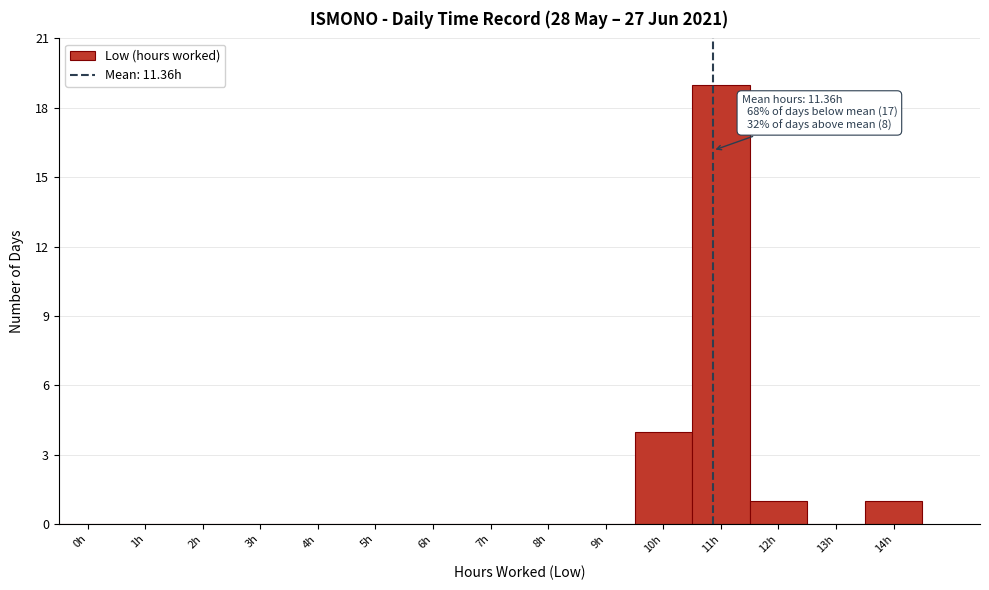

Reading left to right, extract all data points from this chart.

0h=0	1h=0	2h=0	3h=0	4h=0	5h=0	6h=0	7h=0	8h=0	9h=0	10h=4	11h=19	12h=1	13h=0	14h=1